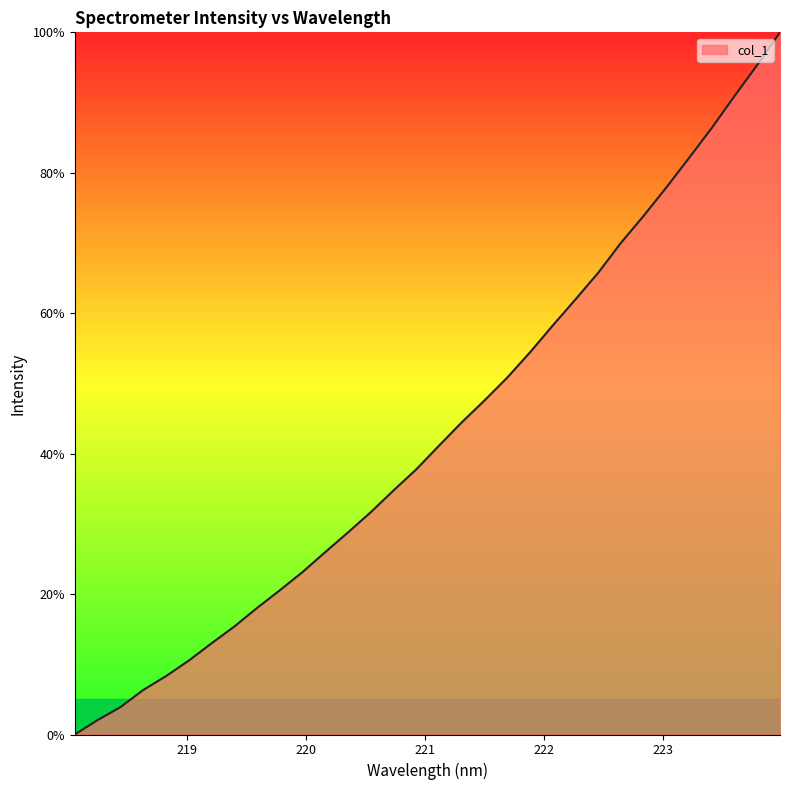

What is the greatest value displayed?

100.0